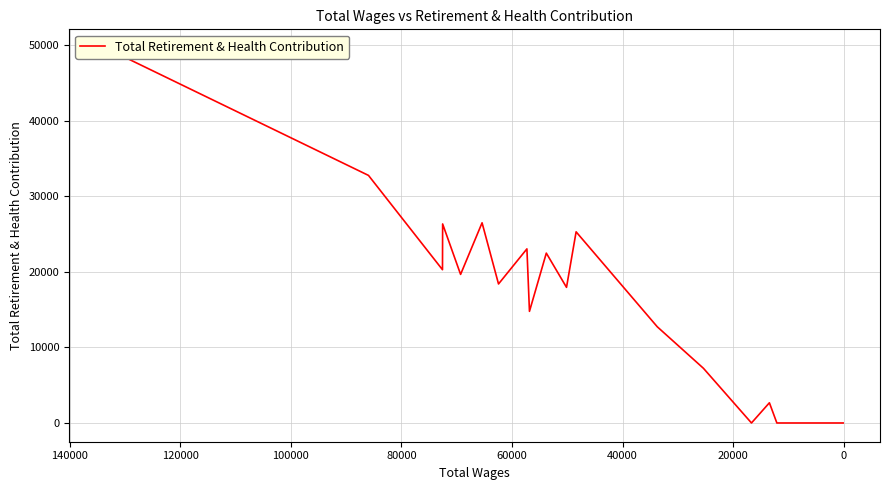

Reading left to right, what are all the values shown in this chart?

49626	32772	20288	26346	19668	26498	18402	23045	14776	22485	17953	25302	12736	7241	0	2674	0	0	0	0	0	0